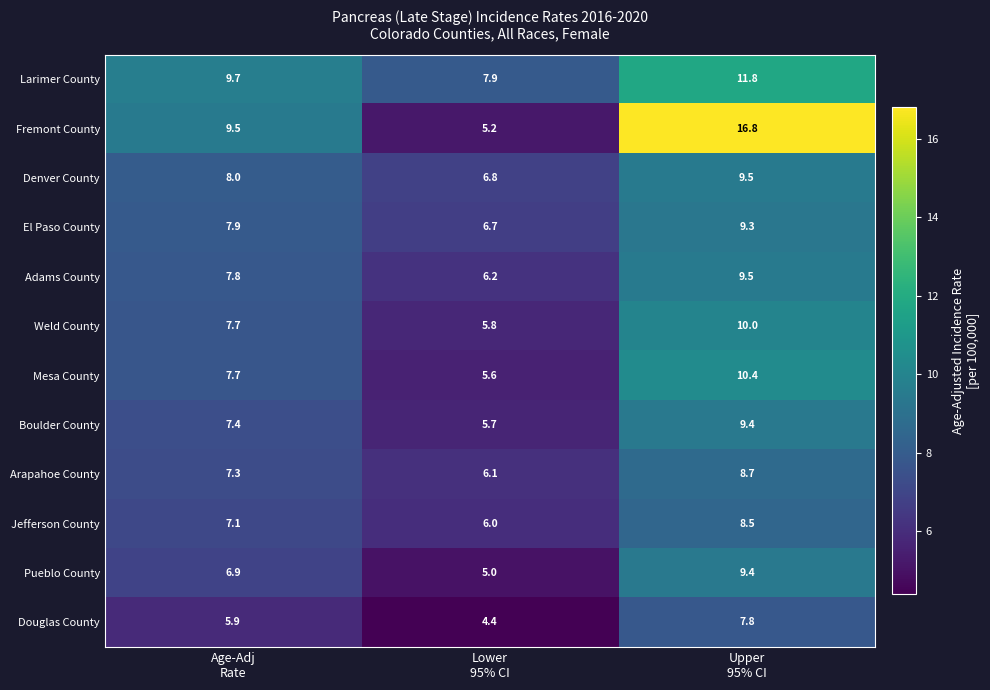

What is the average value of the Weld County series?

7.8